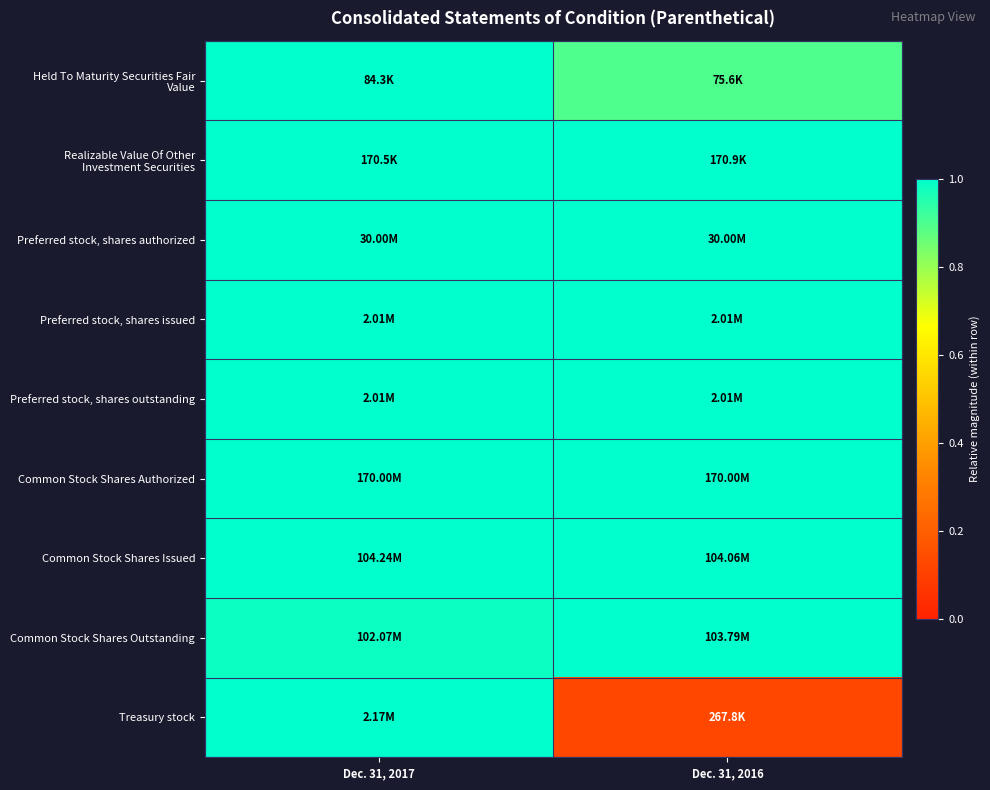

Which series has the widest spread of values?

Treasury stock